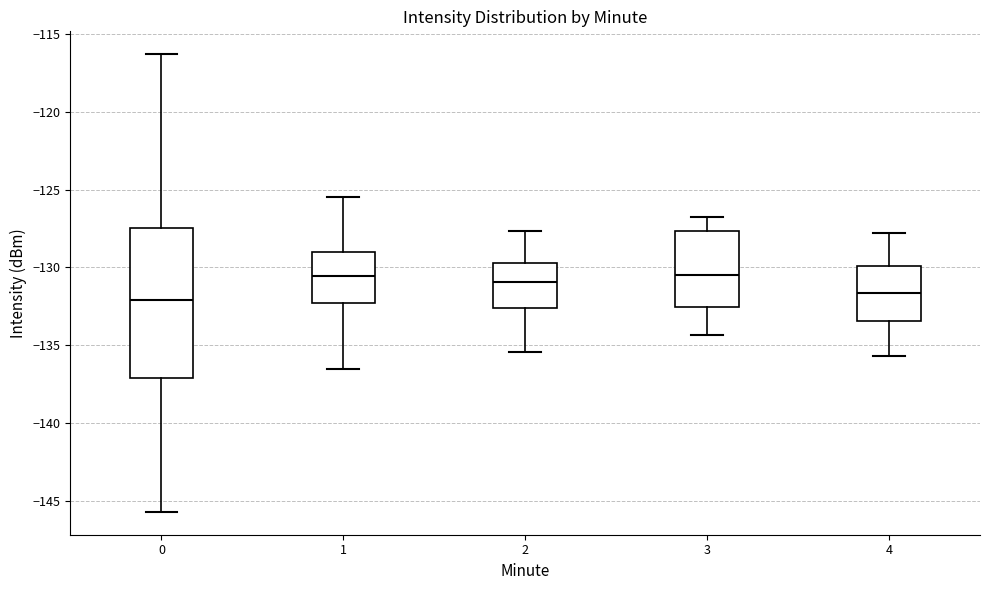

Reading left to right, read every box against the y-axis: the position of its median line, the range the box covers, and the ends of its whiskers. The values are not printed on the chart, so give them approximately, as read against the axis.

0: median -132.0, box -137.0 to -127.5, whiskers -145.5 to -116.5
1: median -130.5, box -132.5 to -129.0, whiskers -136.5 to -125.5
2: median -131.0, box -132.5 to -129.5, whiskers -135.5 to -127.5
3: median -130.5, box -132.5 to -127.5, whiskers -134.5 to -127.0
4: median -131.5, box -133.5 to -130.0, whiskers -135.5 to -128.0